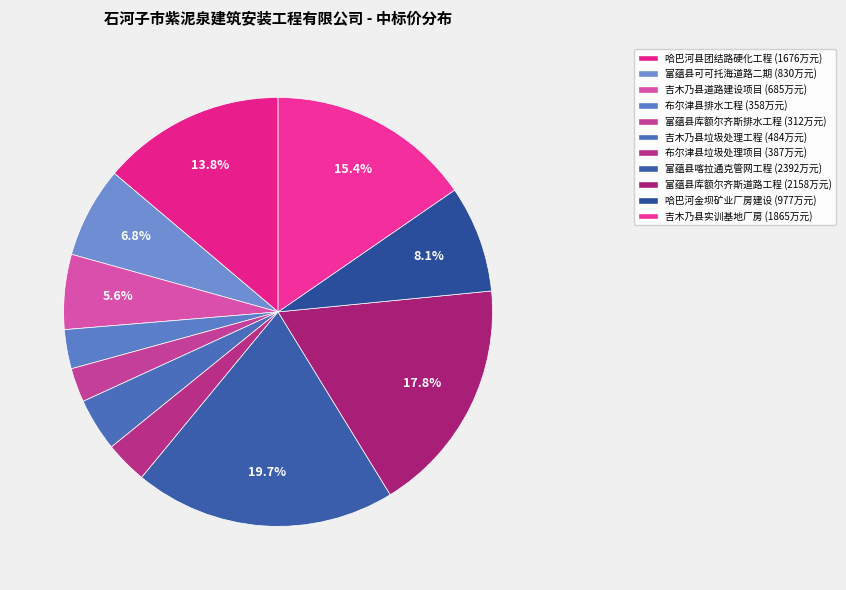

How many segments does this pie chart have?

11